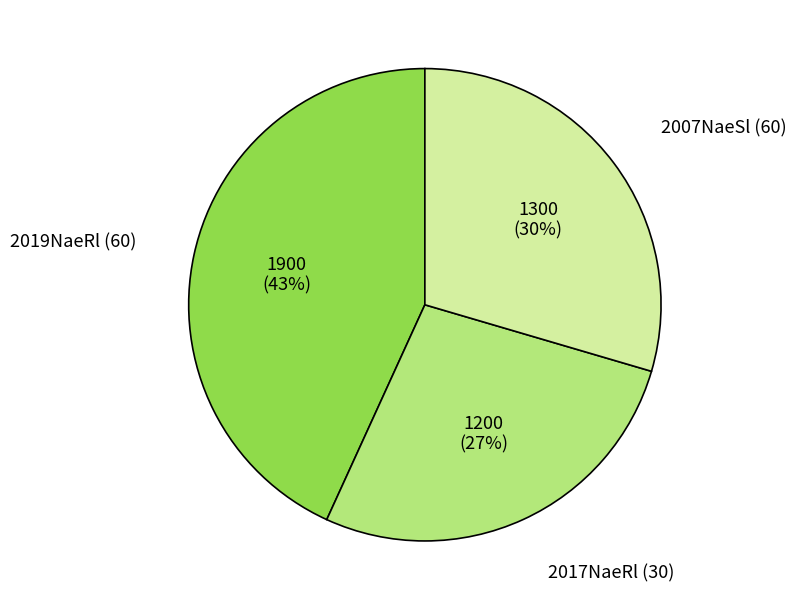

Does any single category account for the majority?

No